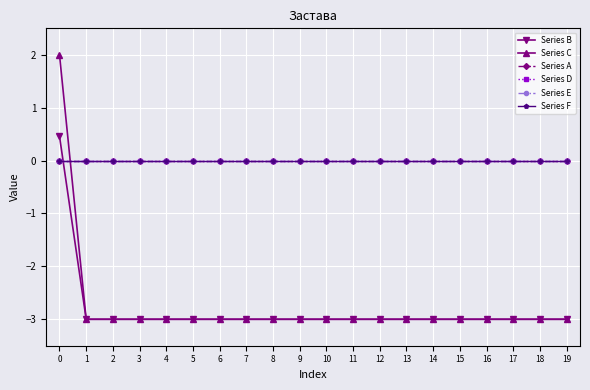

List the labels in order of Series F value, largest first.

0, 1, 2, 3, 4, 5, 6, 7, 8, 9, 10, 11, 12, 13, 14, 15, 16, 17, 18, 19